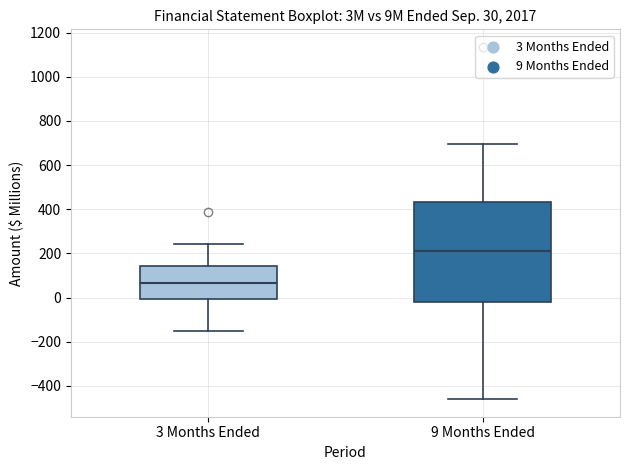

Which box's median line is the lowest?

3 Months Ended